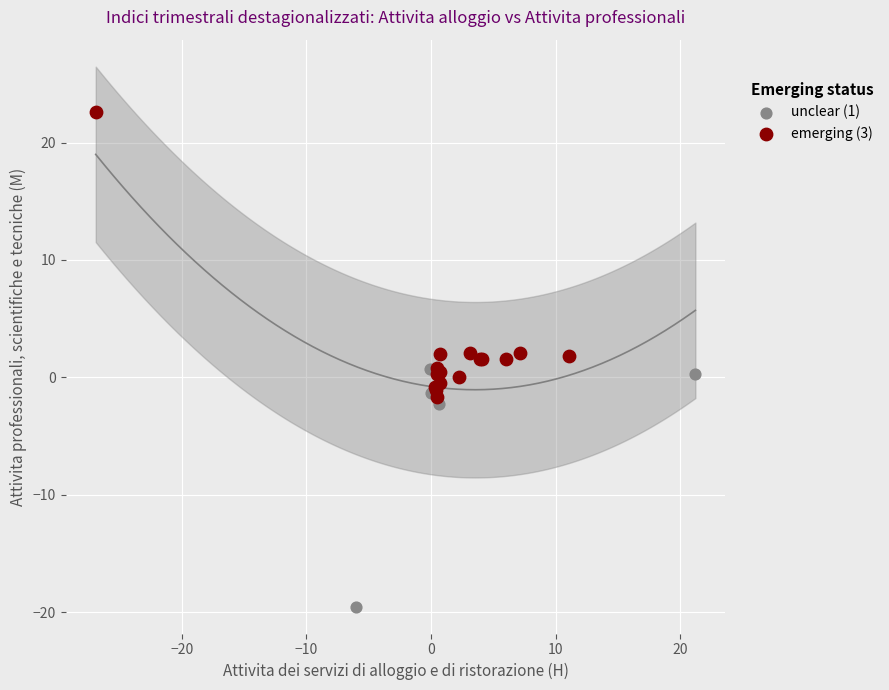

Which series has the widest spread of Y values?

emerging (3)